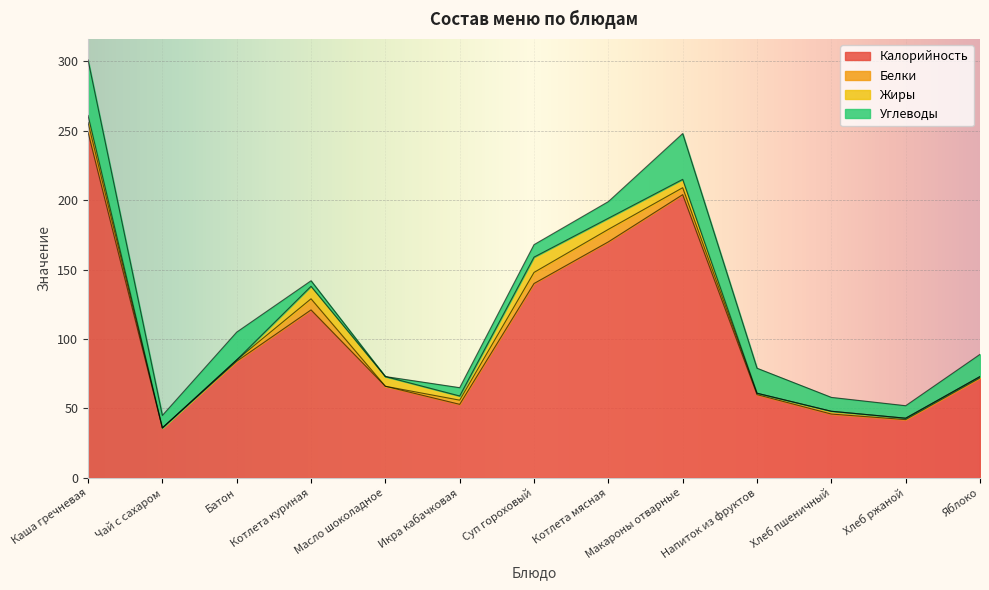

Where is the first local maximum for Калорийность?

Котлета куриная